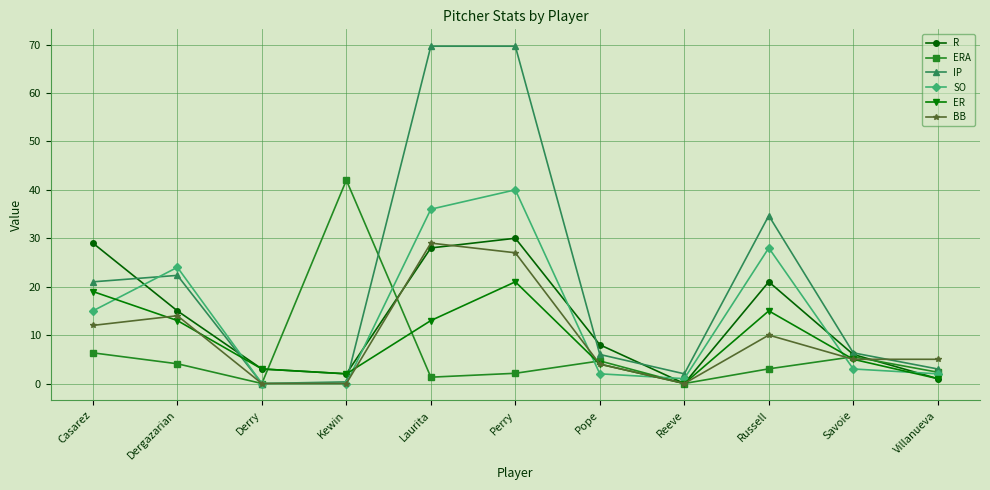

What is the label of the 5th point from the left?

Laurita